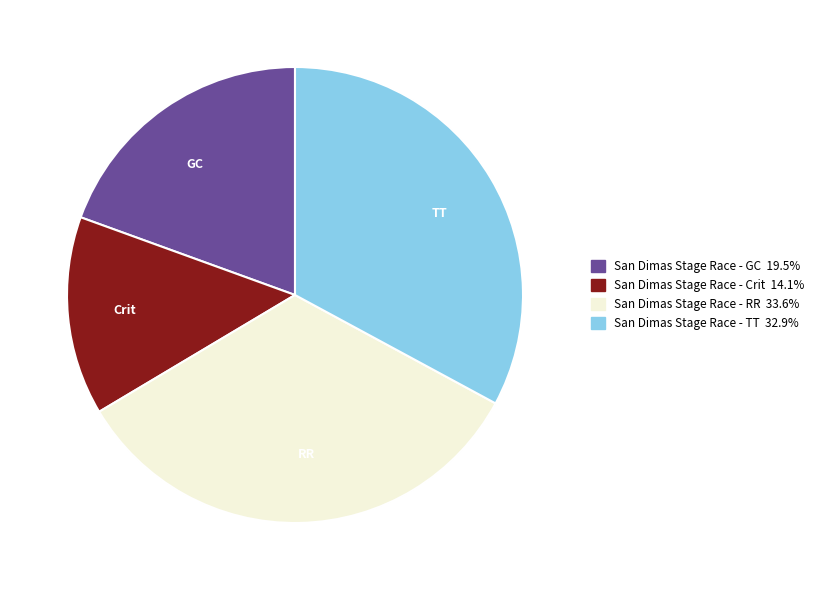

Is there a majority slice in this chart?

No